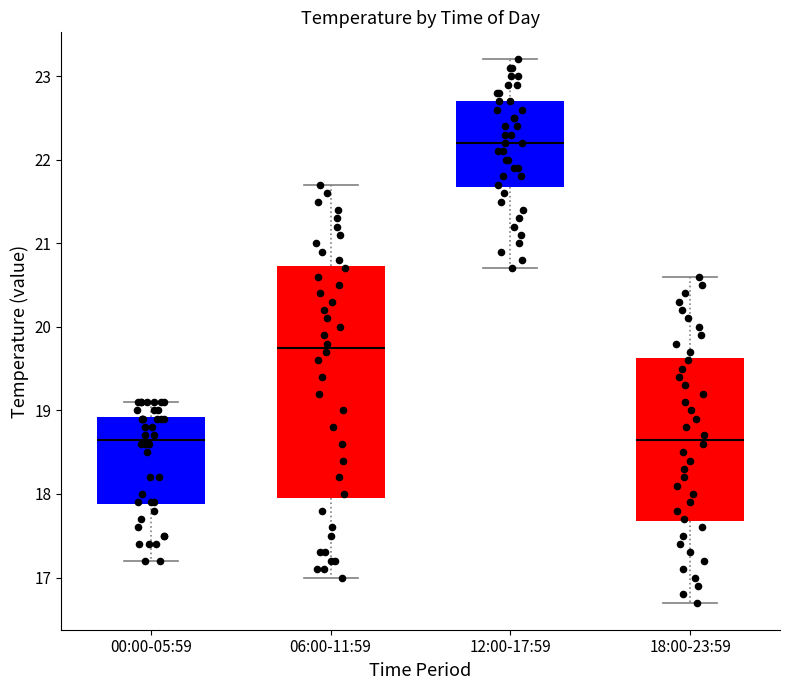

Reading left to right, read every box against the y-axis: the position of its median line, the range the box covers, and the ends of its whiskers. The values are not printed on the chart, so give them approximately, as read against the axis.

00:00-05:59: median 18.7, box 17.9 to 18.9, whiskers 17.2 to 19.1
06:00-11:59: median 19.8, box 18.0 to 20.7, whiskers 17.0 to 21.7
12:00-17:59: median 22.2, box 21.7 to 22.7, whiskers 20.7 to 23.2
18:00-23:59: median 18.7, box 17.7 to 19.6, whiskers 16.7 to 20.6